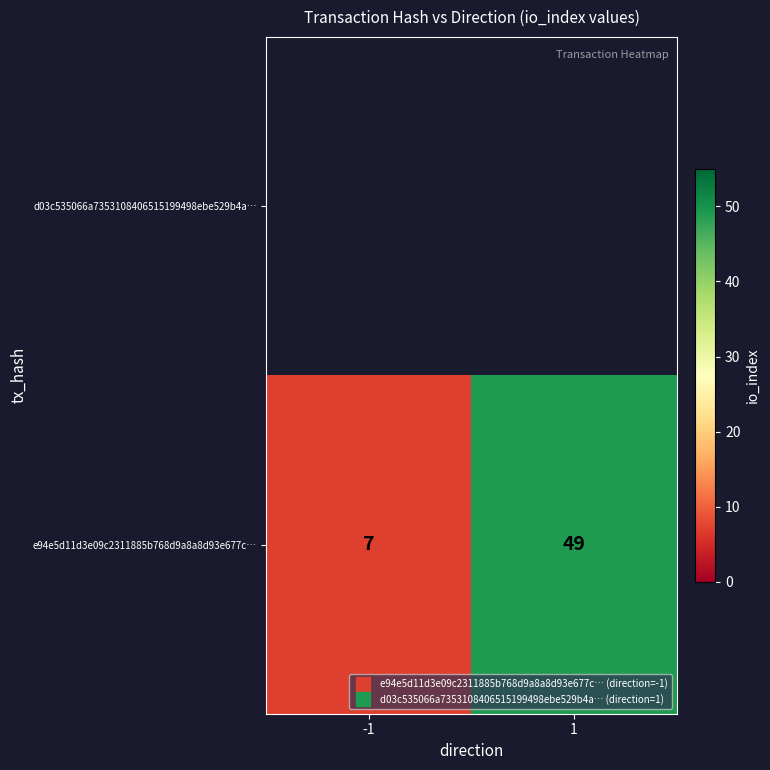

What is the difference between the maximum and minimum values?

42